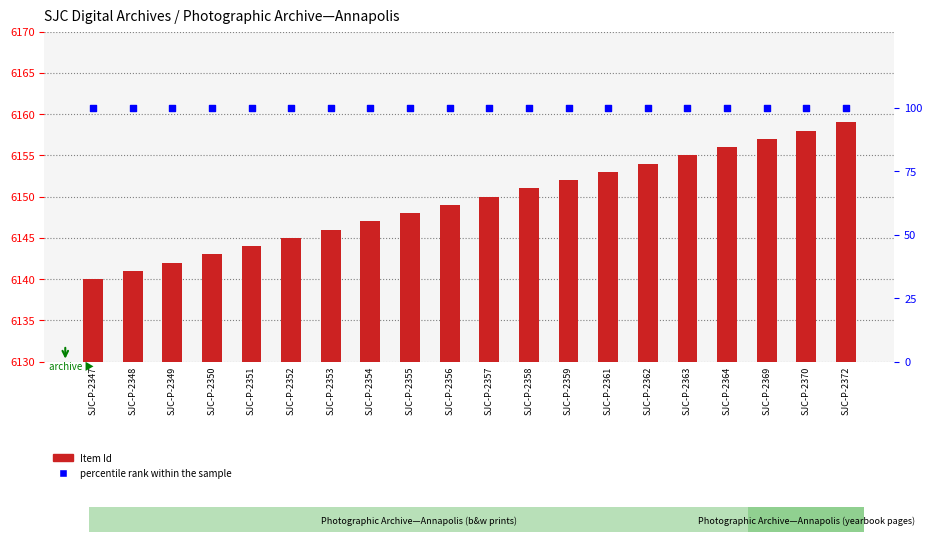

What are all the series names shown in the legend?

Item Id, percentile rank within the sample